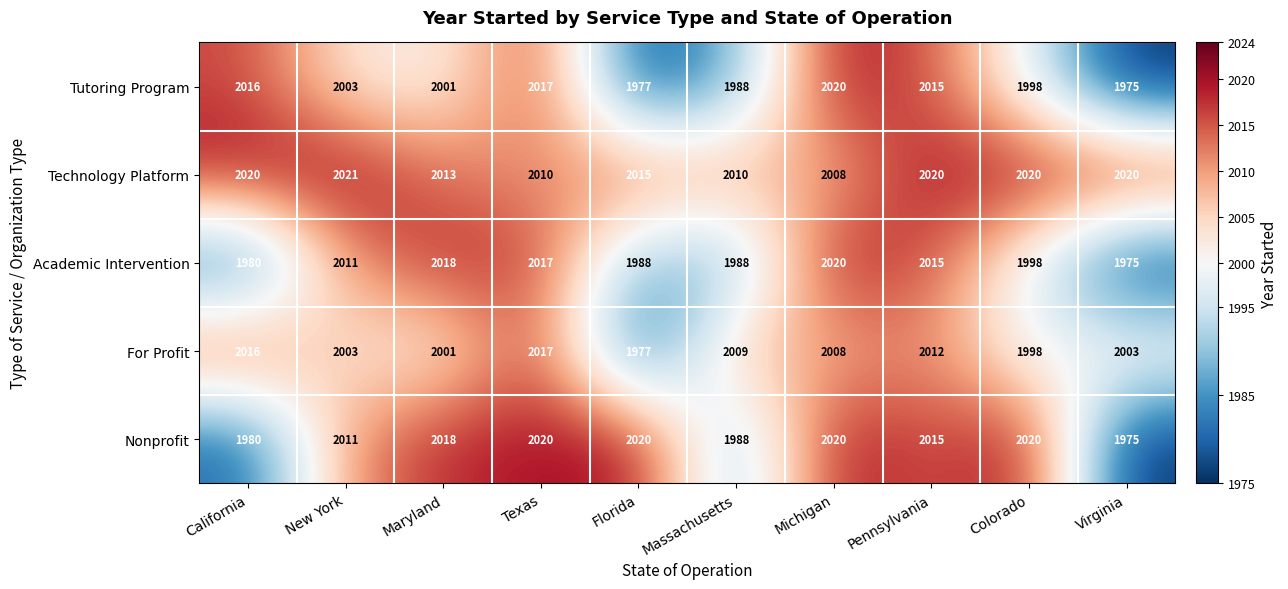

What is the spread (max minus min) of values at Colorado?

22